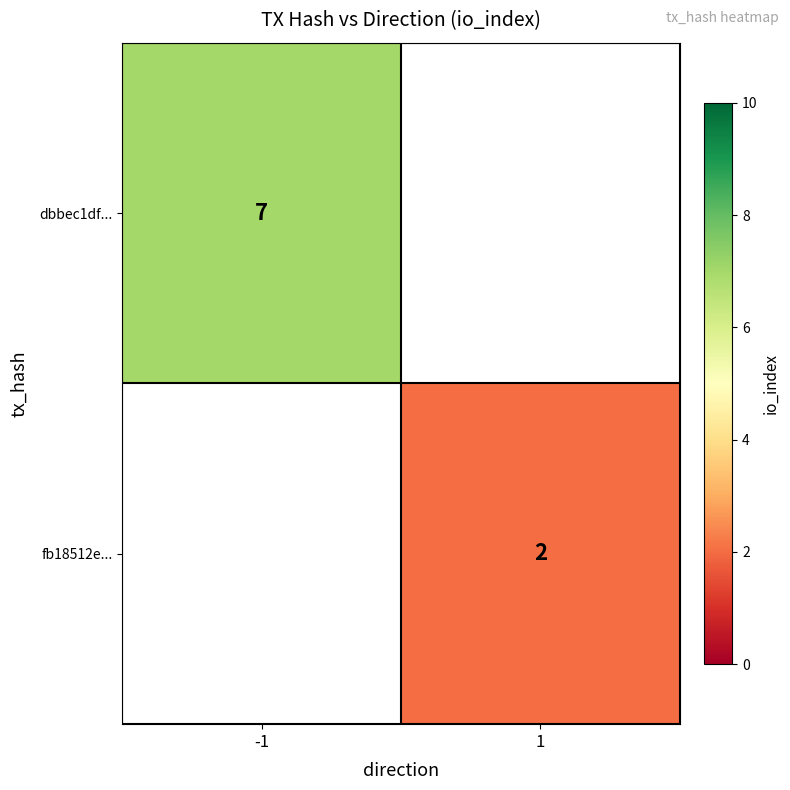

At how many categories does at least one series exceed 6?

1